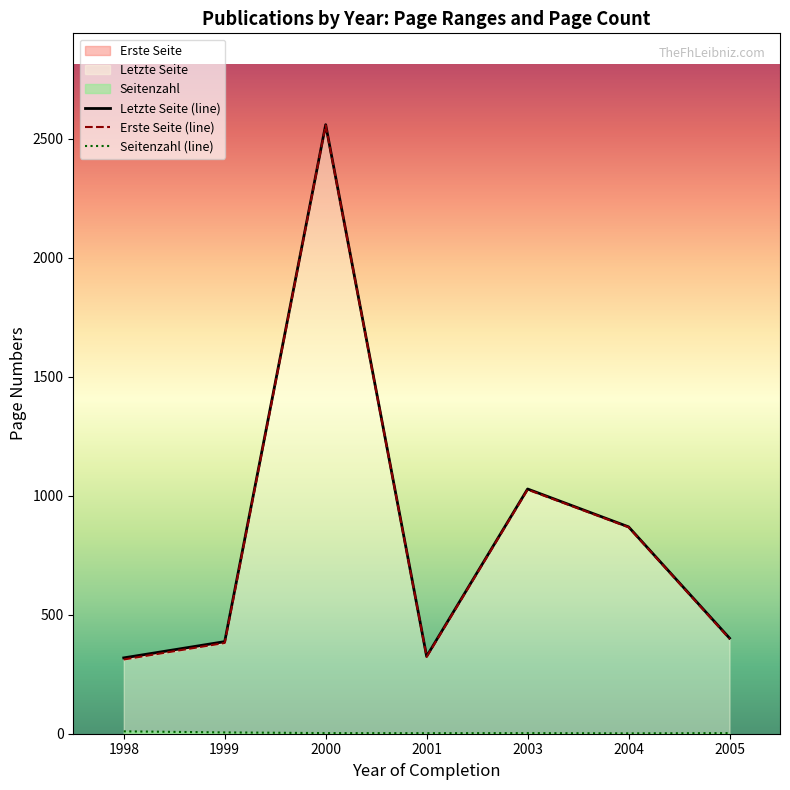

Which series has the largest total across all categories?

Letzte Seite